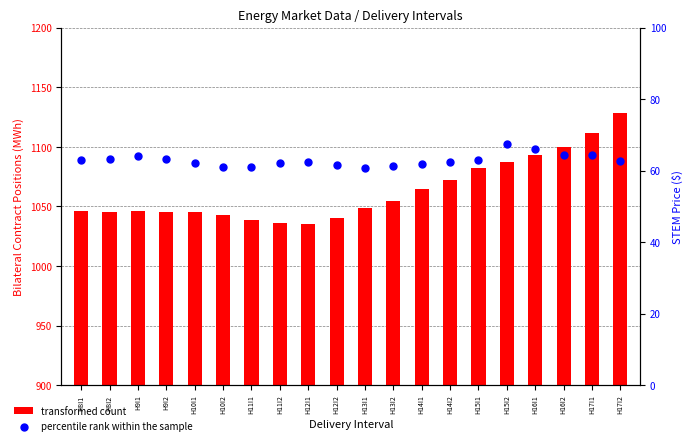

Which series contains the lowest Y value?

percentile rank within the sample